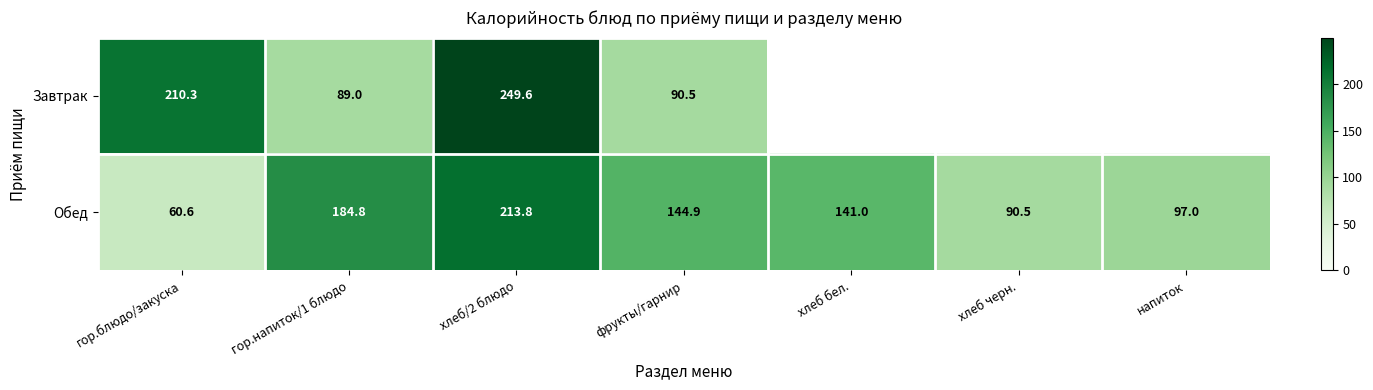

At which label is Обед closest to 137?

хлеб бел.